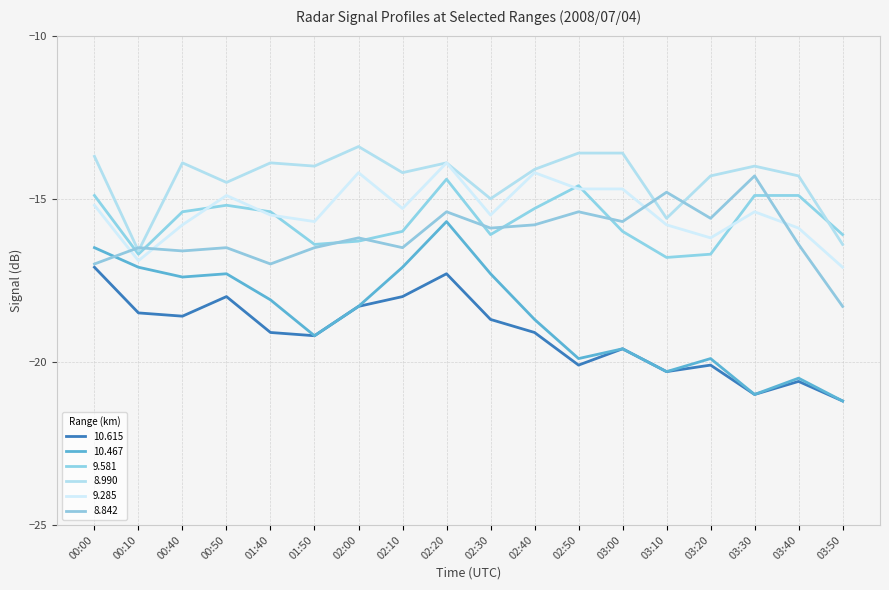

What is the difference between the highest and lowest values at 00:10?

2.0